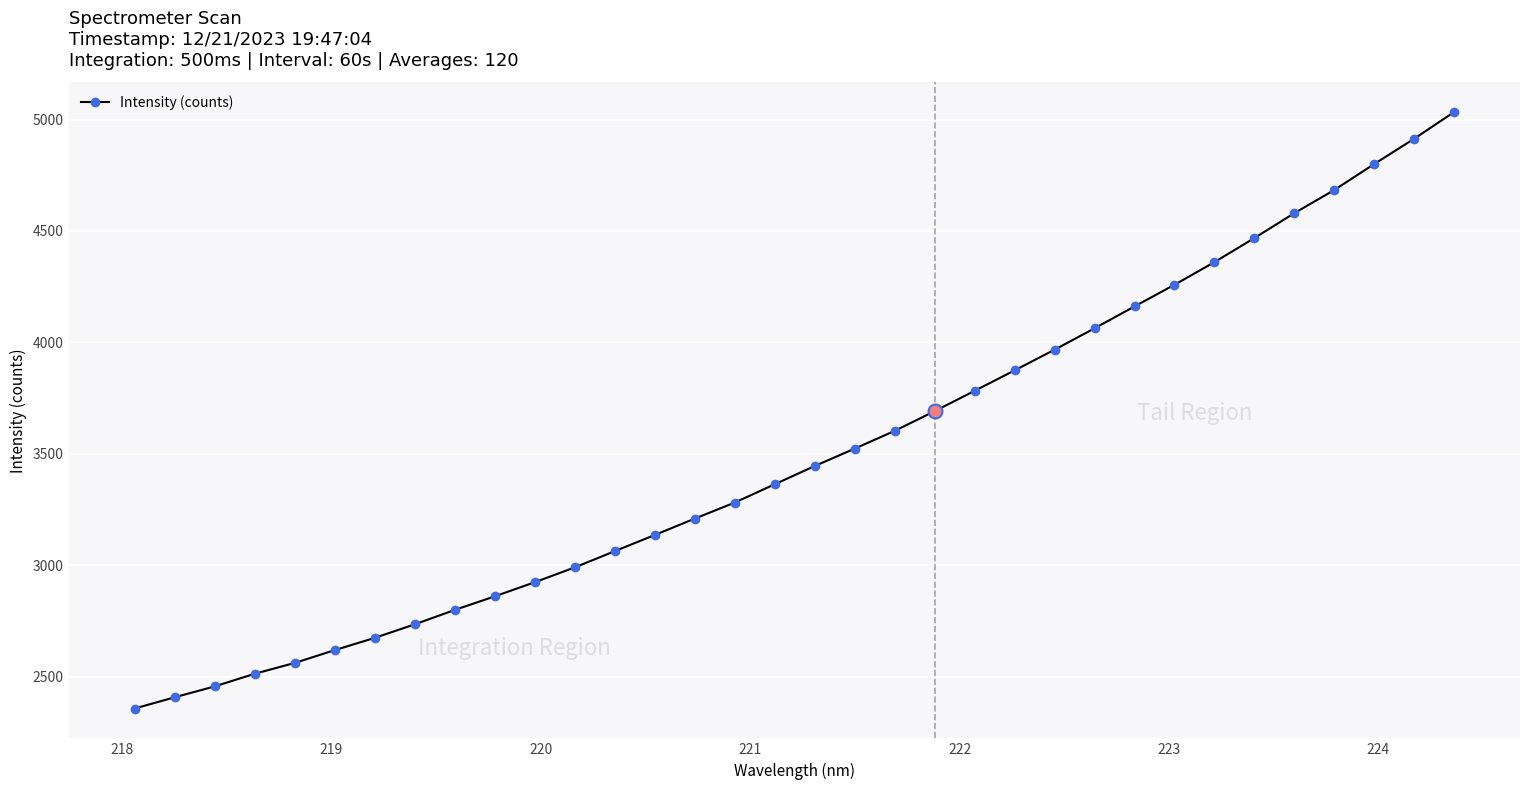

What is the difference between the maximum and minimum values?

2676.0